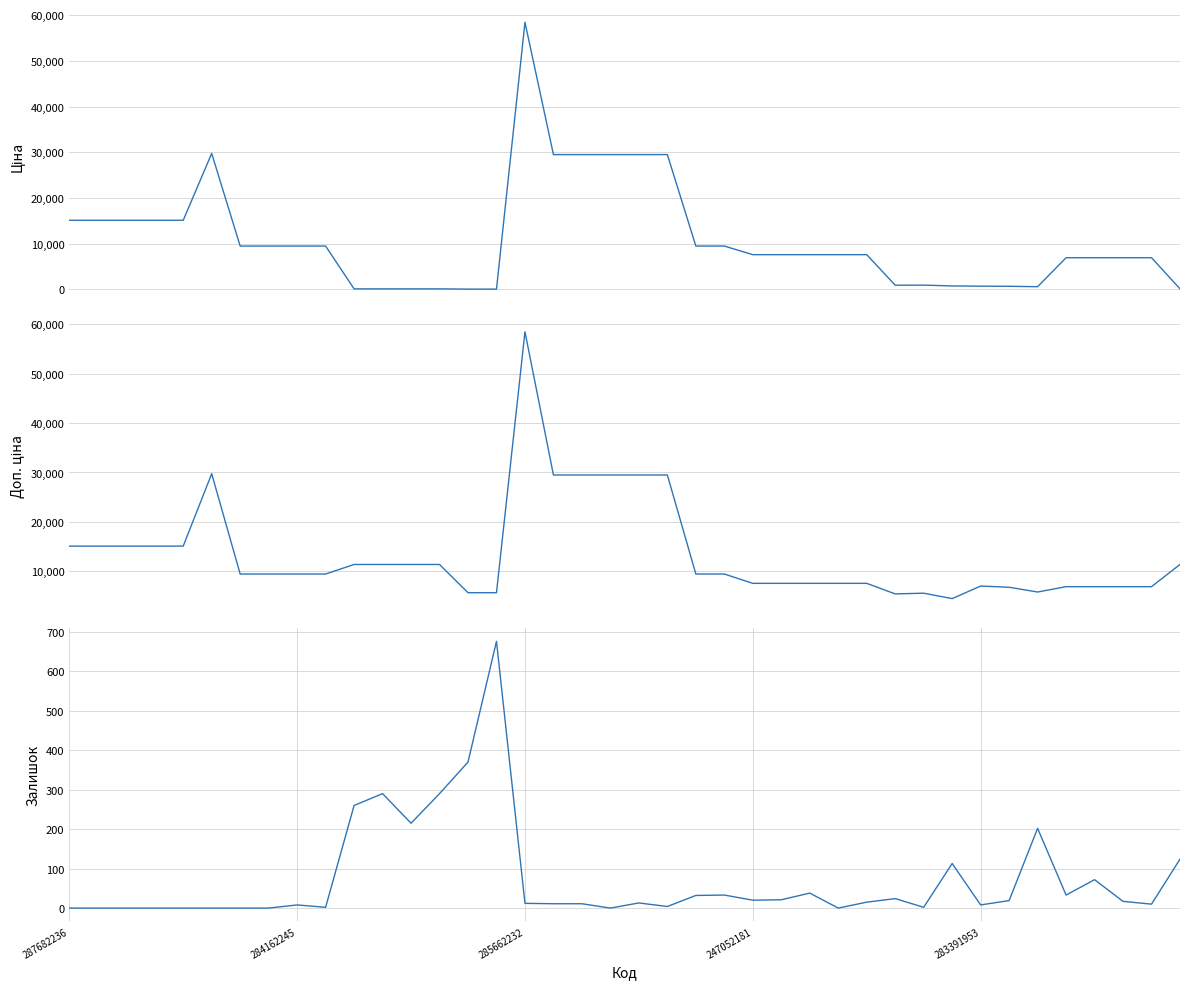

Read the Доп. ціна value at 34.

5843.9